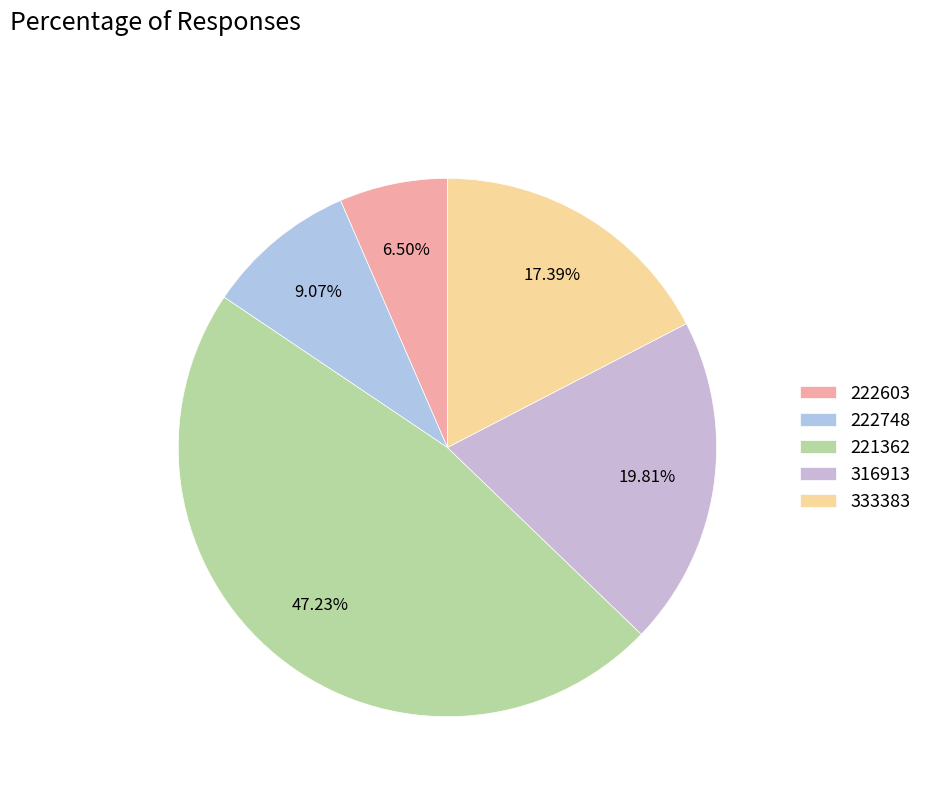

How many slices are in this pie chart?

5